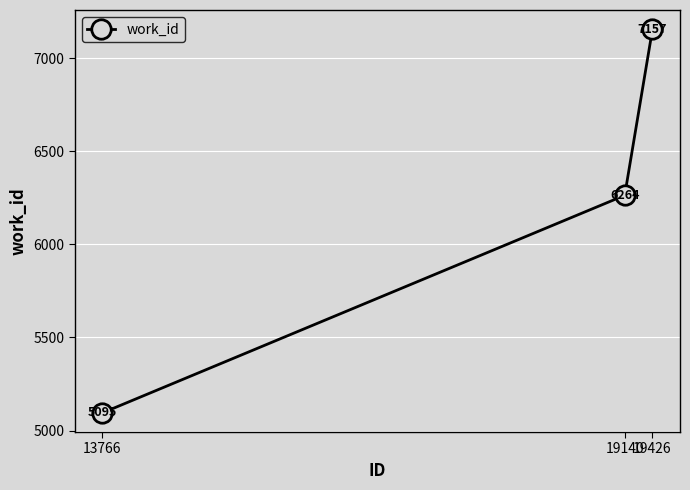

Does the chart display data point markers on the line(s)?

Yes